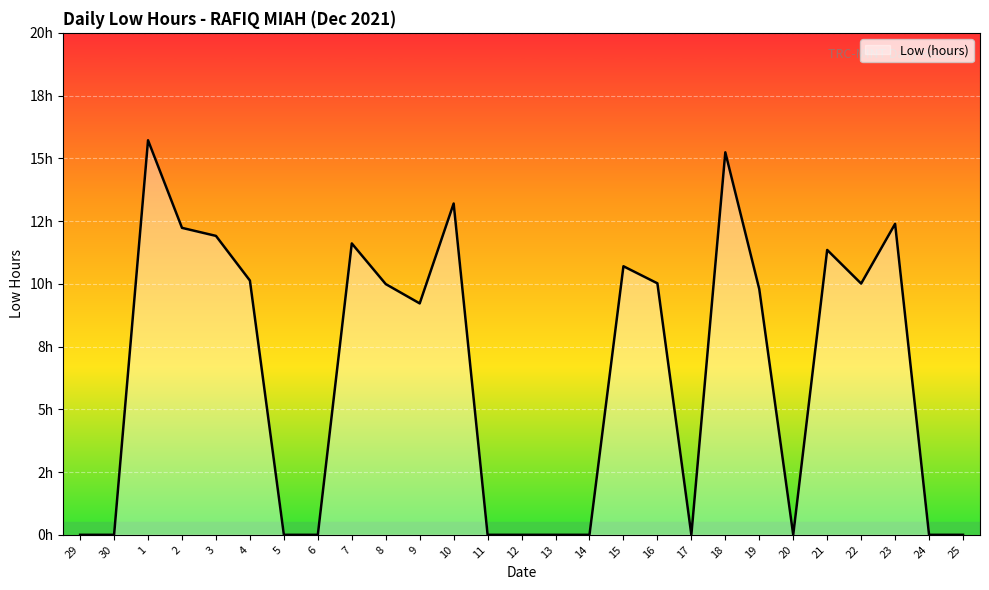

Does the chart display data point markers on the line(s)?

No